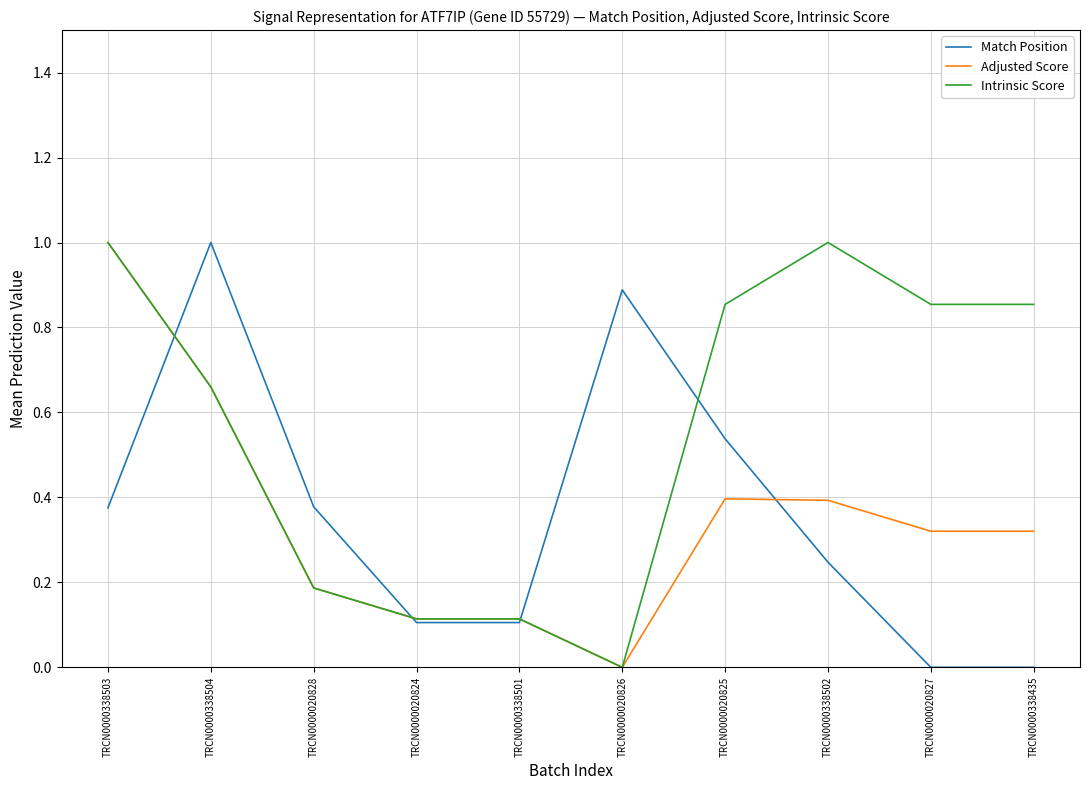

How many lines are shown in the chart?

3